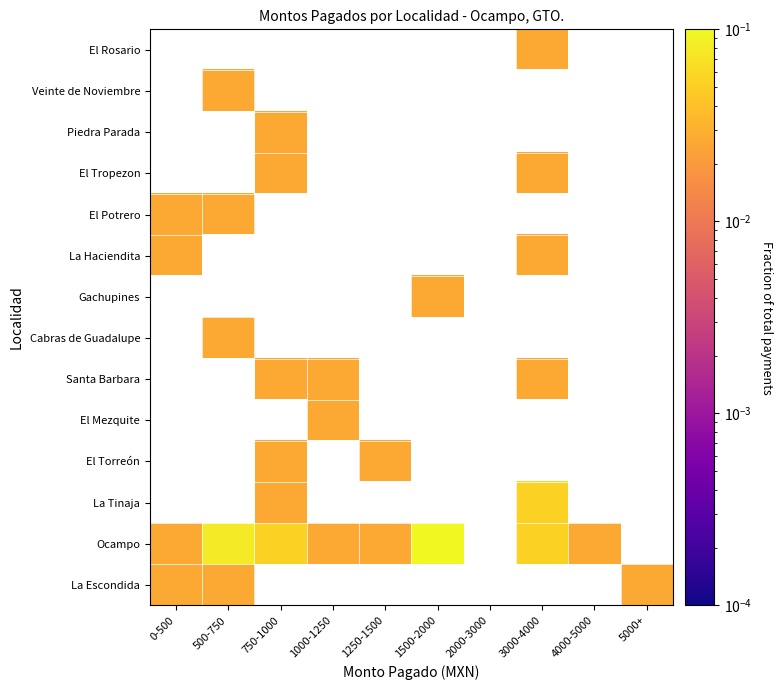

Count the number of data series in this chart.

14